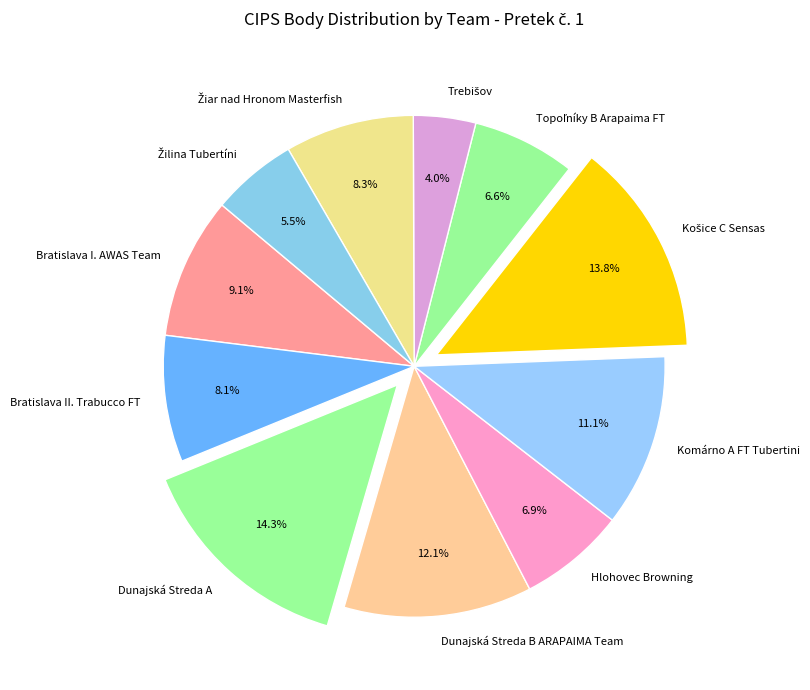

Which category has the biggest portion of the pie?

Dunajská Streda A